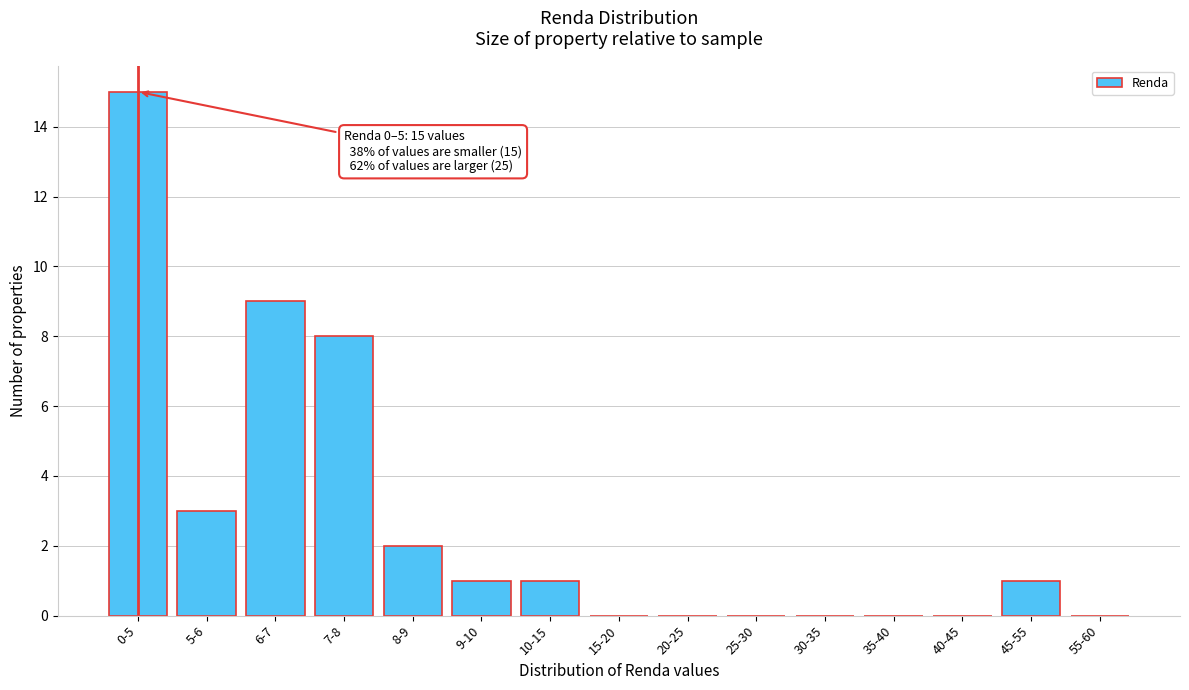

Reading left to right, transcribe all the data shown in this chart.

0-5=15	5-6=3	6-7=9	7-8=8	8-9=2	9-10=1	10-15=1	15-20=0	20-25=0	25-30=0	30-35=0	35-40=0	40-45=0	45-55=1	55-60=0